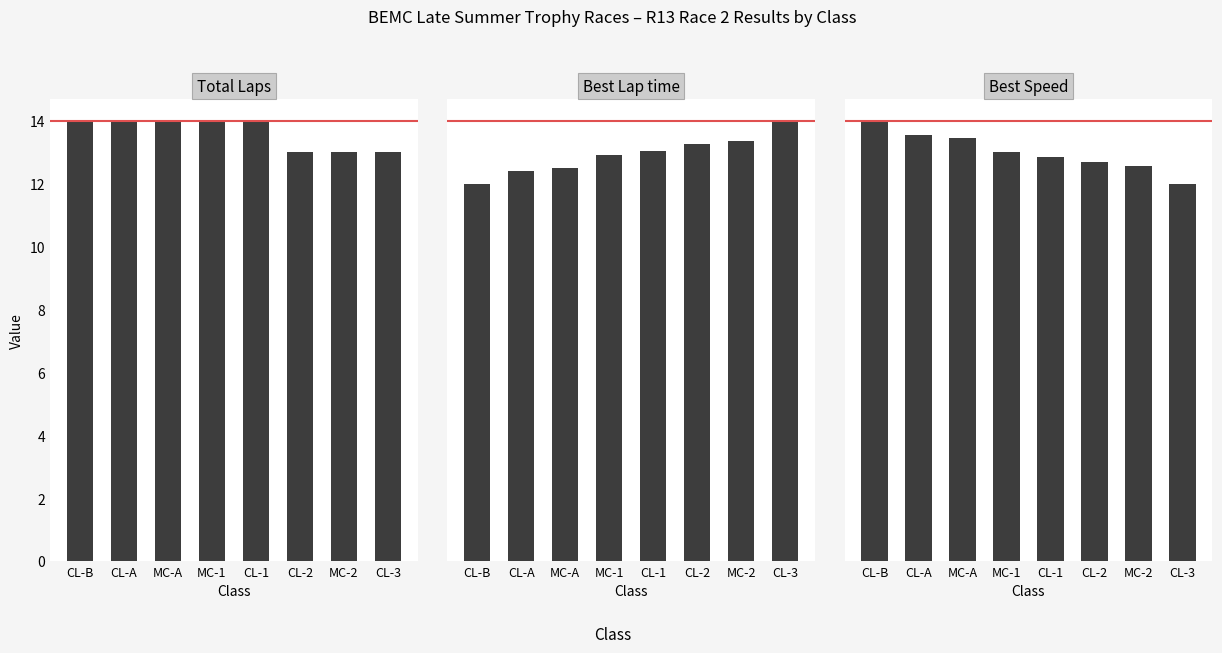

Is it true that Total Laps equals 14.0 at MC-1?

True